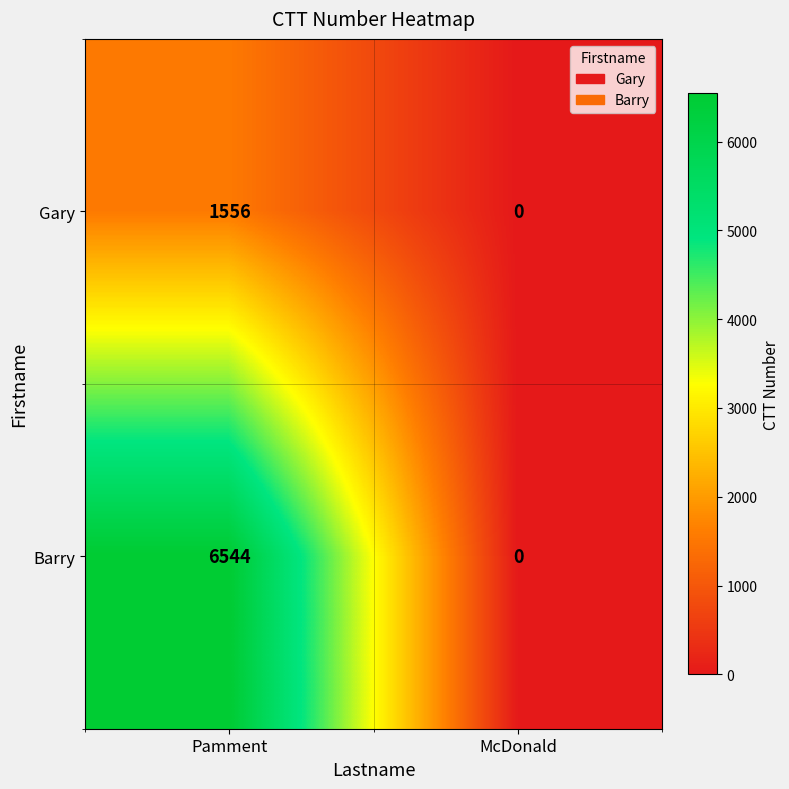

At how many categories does at least one series exceed 1199?

1